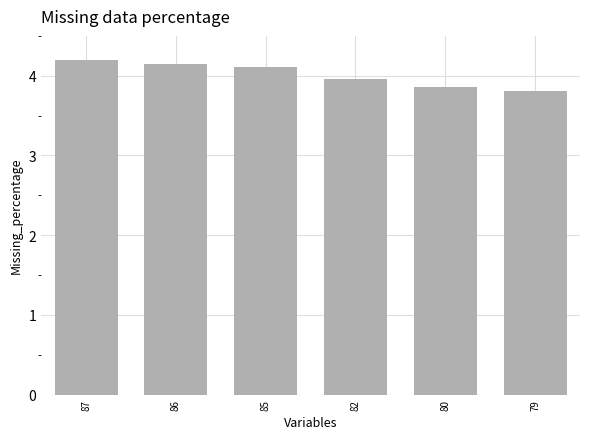

What is the ratio of the value at 82 to the value at 85?

1.0